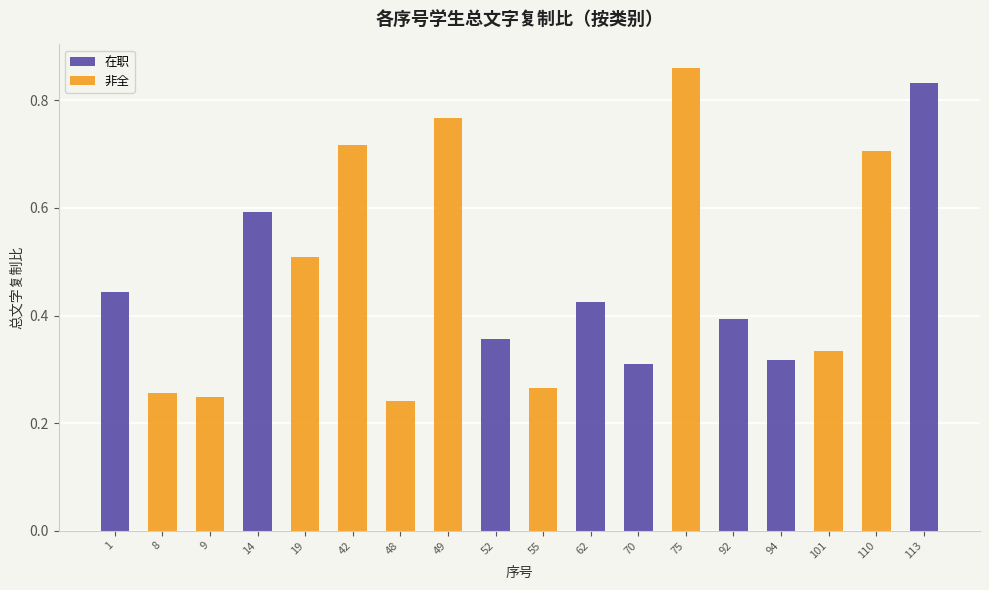

The 在职 series shows 0.5 at 70. True or false?

False